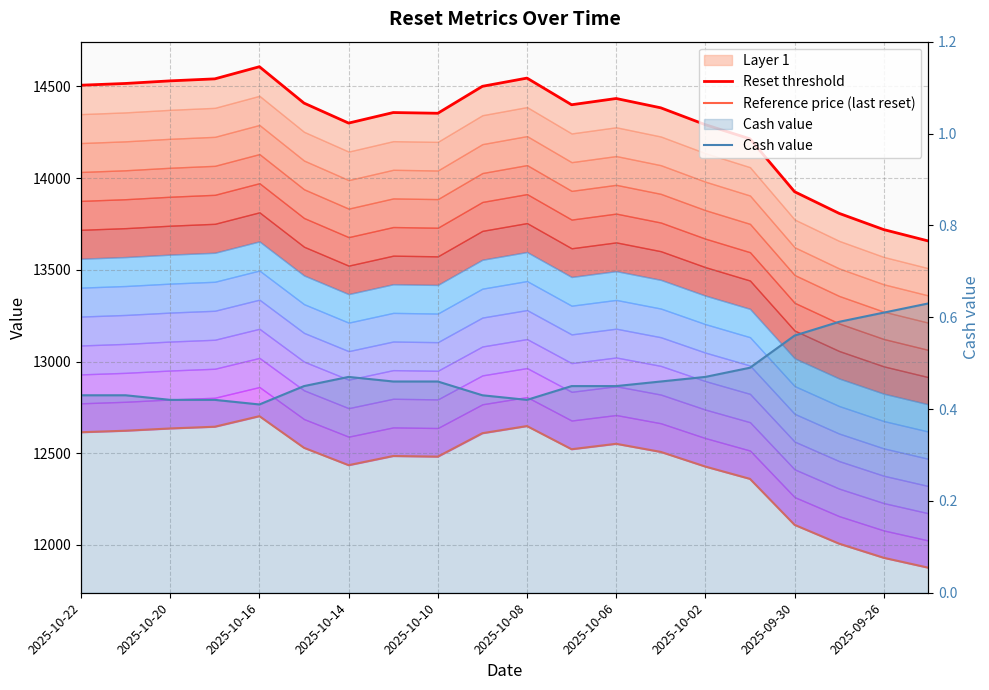

True or false: Reset threshold and Cash value intersect in this chart.

False